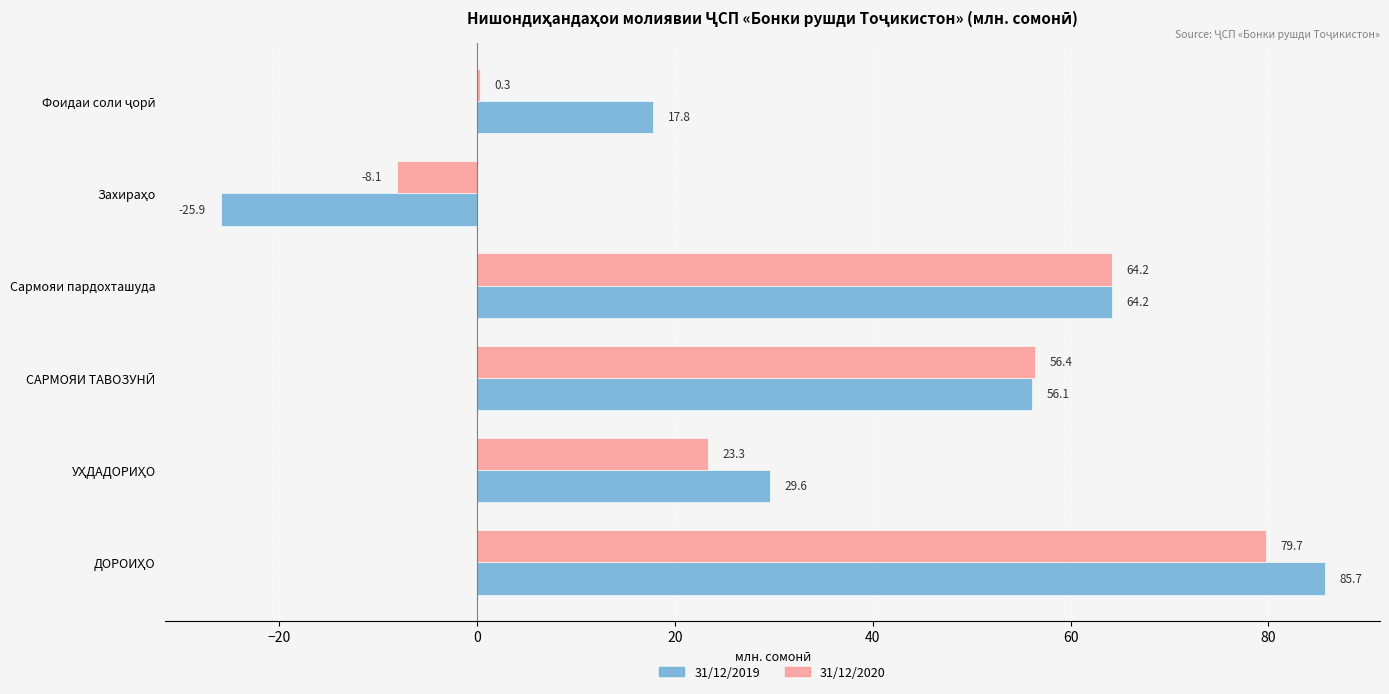

True or false: 31/12/2019 has a value of 64.2 at Сармояи пардохташуда.

True